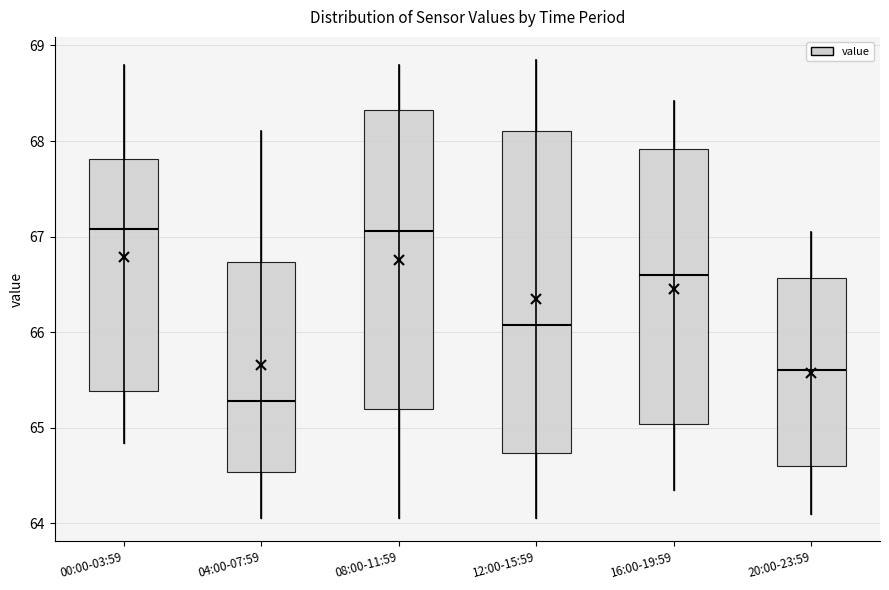

Reading left to right, read every box against the y-axis: the position of its median line, the range the box covers, and the ends of its whiskers. The values are not printed on the chart, so give them approximately, as read against the axis.

00:00-03:59: median 67.1, box 65.4 to 67.8, whiskers 64.8 to 68.8
04:00-07:59: median 65.3, box 64.5 to 66.7, whiskers 64.1 to 68.1
08:00-11:59: median 67.1, box 65.2 to 68.3, whiskers 64.1 to 68.8
12:00-15:59: median 66.1, box 64.7 to 68.1, whiskers 64.1 to 68.9
16:00-19:59: median 66.6, box 65.0 to 67.9, whiskers 64.4 to 68.4
20:00-23:59: median 65.6, box 64.6 to 66.6, whiskers 64.1 to 67.1